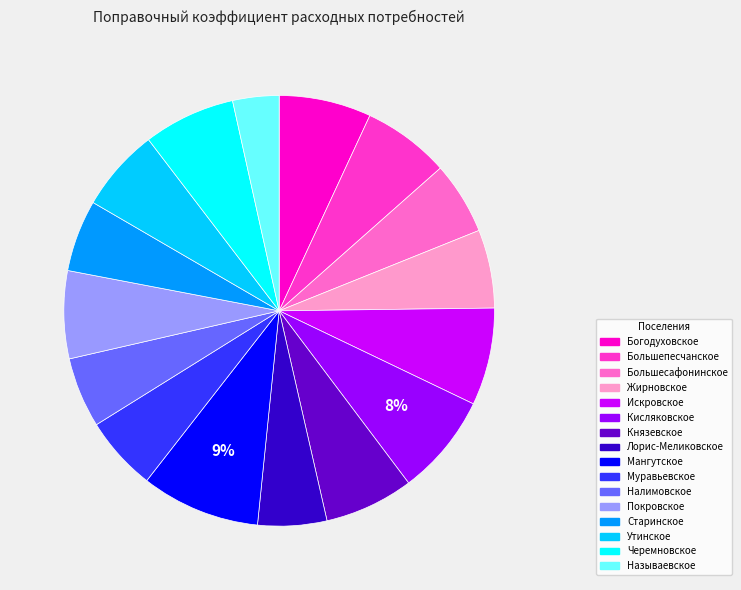

Does any single category account for the majority?

No